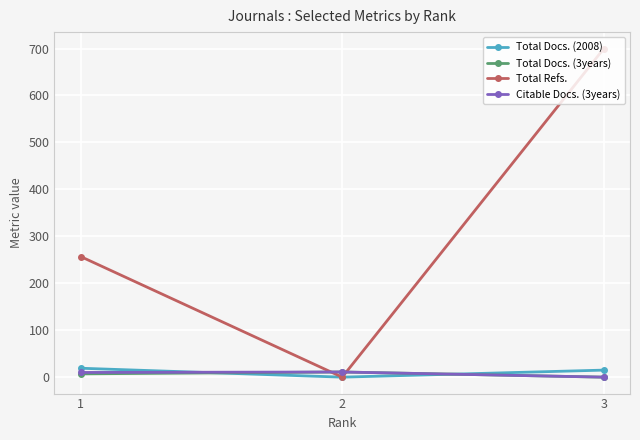

What is the spread (max minus min) of values at 3?

700